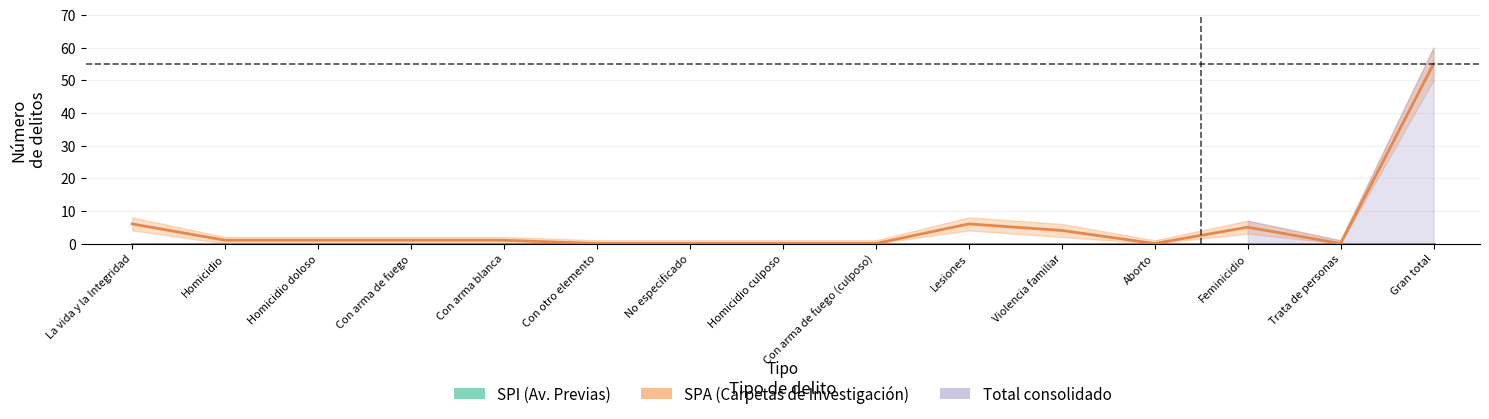

Reading left to right, what are all the values shown in this chart?

SPI (Av. Previas): La vida y la Integridad=0	Homicidio=0	Homicidio doloso=0	Con arma de fuego=0	Con arma blanca=0	Con otro elemento=0	No especificado=0	Homicidio culposo=0	Con arma de fuego (culposo)=0	Lesiones=0	Violencia familiar=0	Aborto=0	Feminicidio=0	Trata de personas=0	Gran total=0
SPA (Carpetas de Investigación): La vida y la Integridad=6	Homicidio=1	Homicidio doloso=1	Con arma de fuego=1	Con arma blanca=1	Con otro elemento=0	No especificado=0	Homicidio culposo=0	Con arma de fuego (culposo)=0	Lesiones=6	Violencia familiar=4	Aborto=0	Feminicidio=5	Trata de personas=0	Gran total=55